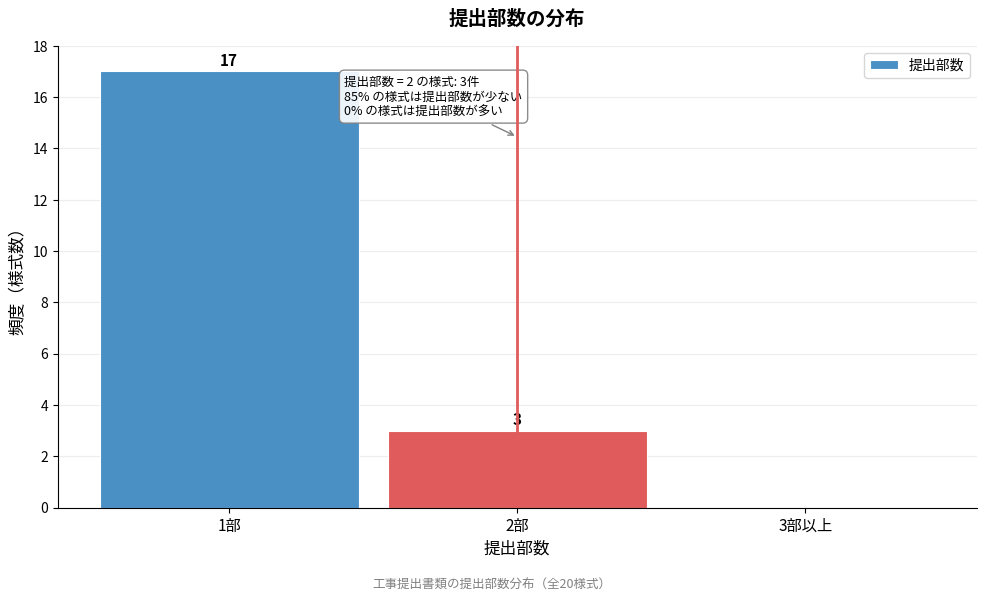

Reading right to left, what are all the values shown in this chart?

3部以上=0	2部=3	1部=17